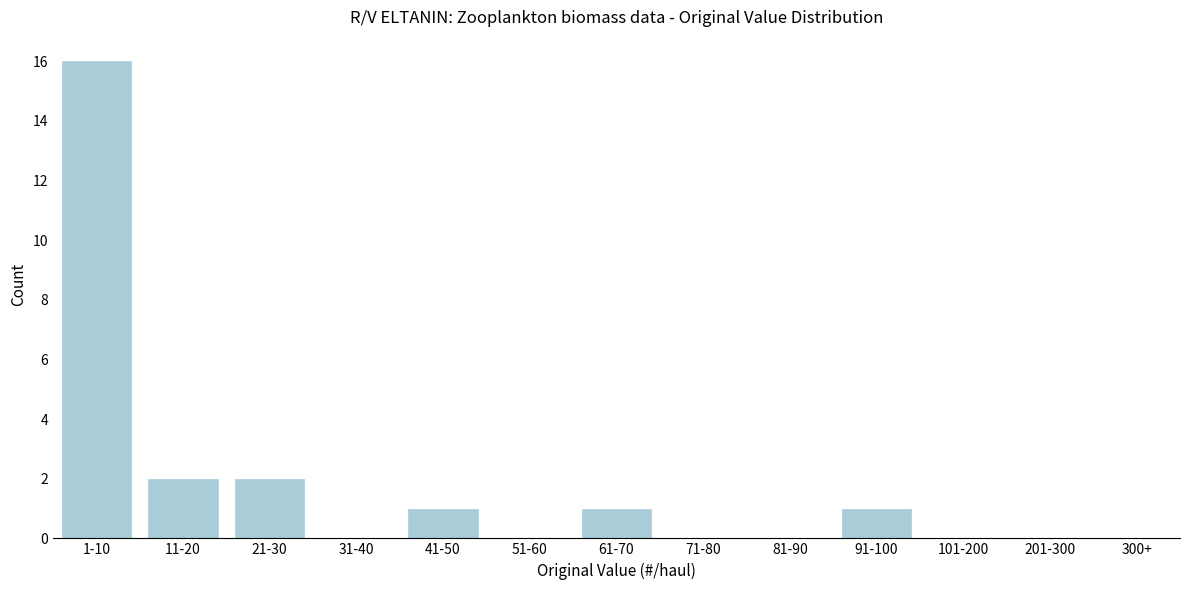

What is the greatest value displayed?

16